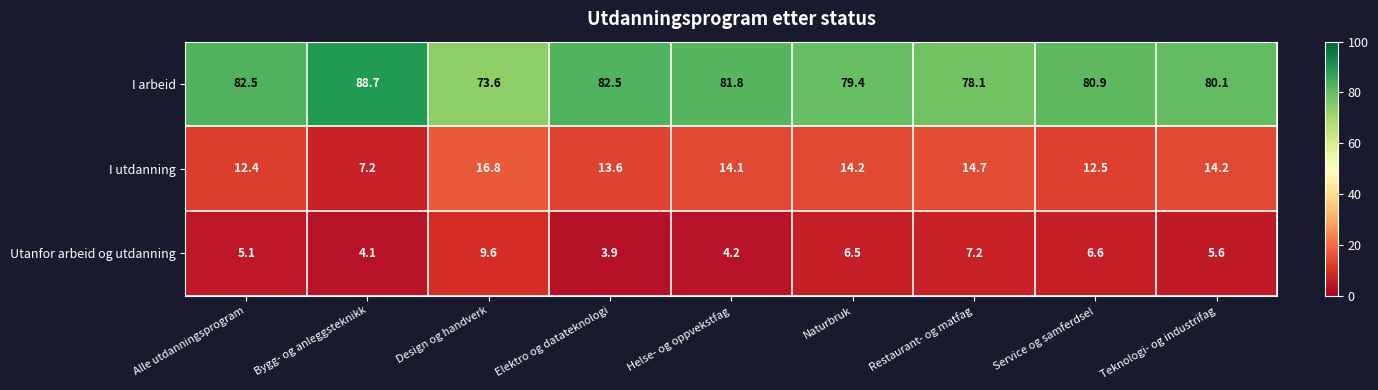

Which series changed the most between Elektro og datateknologi and Naturbruk?

I arbeid